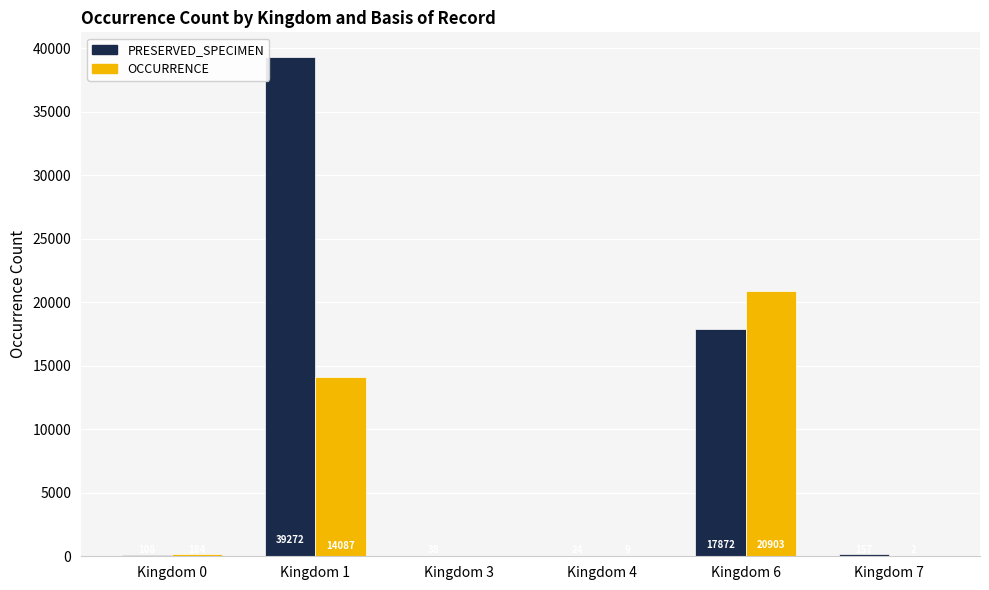

What is the greatest value displayed?

39272